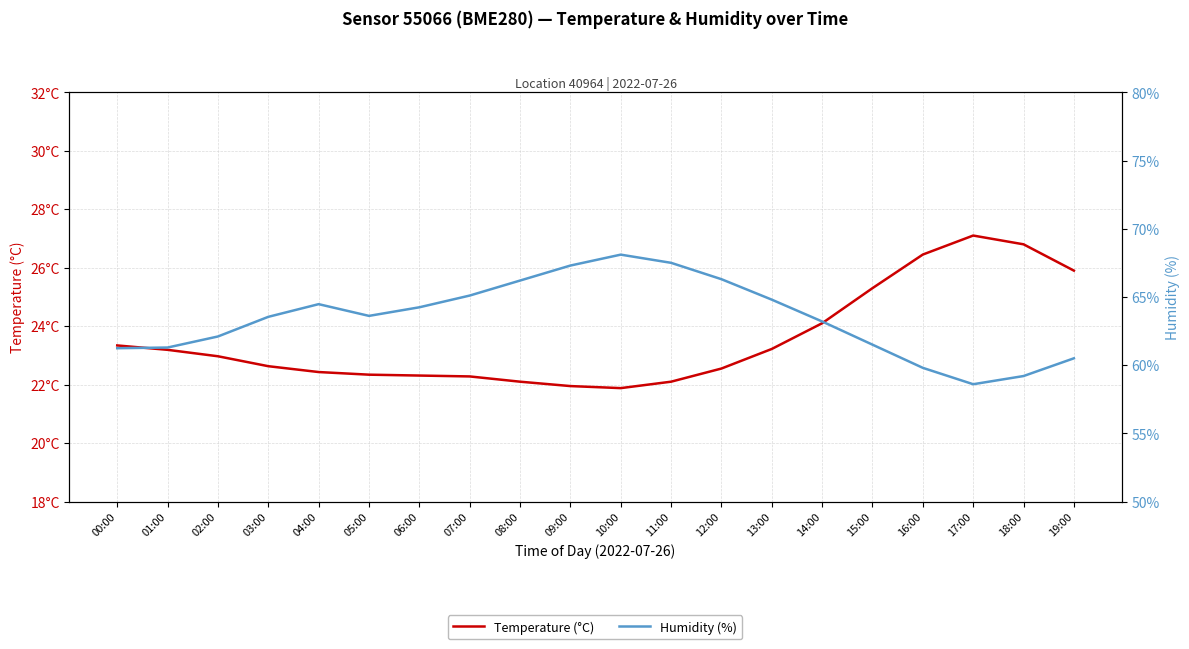

What is the difference between the Humidity (%) values at 10:00 and 13:00?

3.3